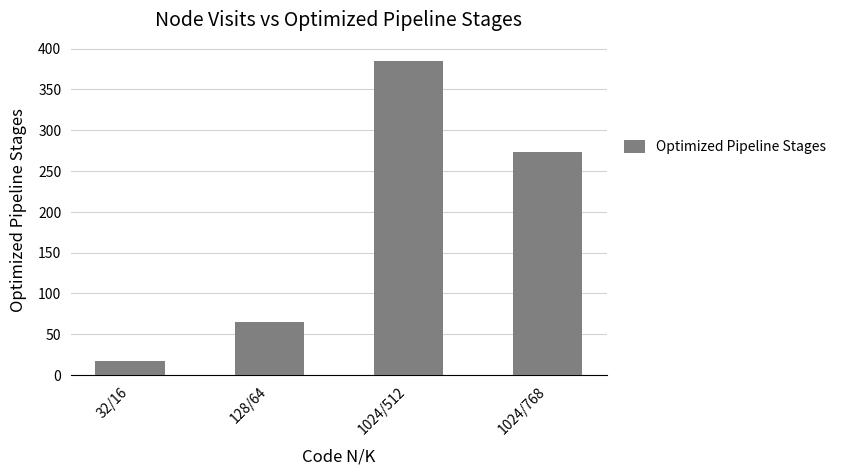

What is the maximum value shown in the chart?

385